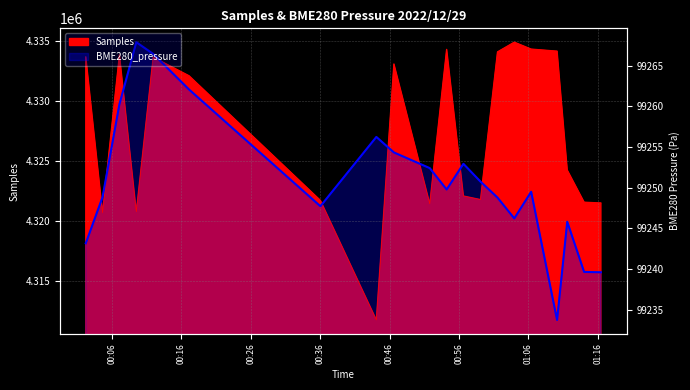

Between 2022/12/29 01:10:09 and 2022/12/29 01:06:25, which is larger?

2022/12/29 01:06:25